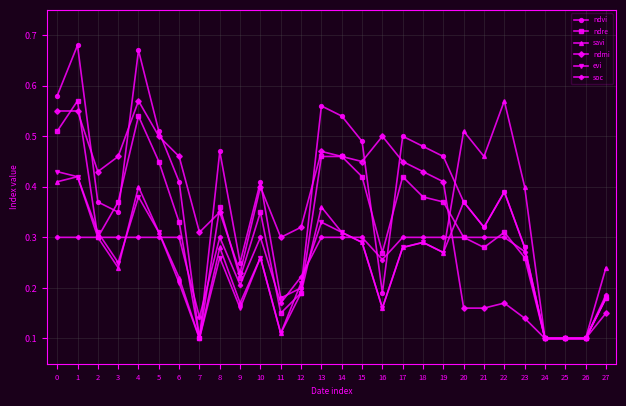

Which series changed the most between 17 and 19?

ndre